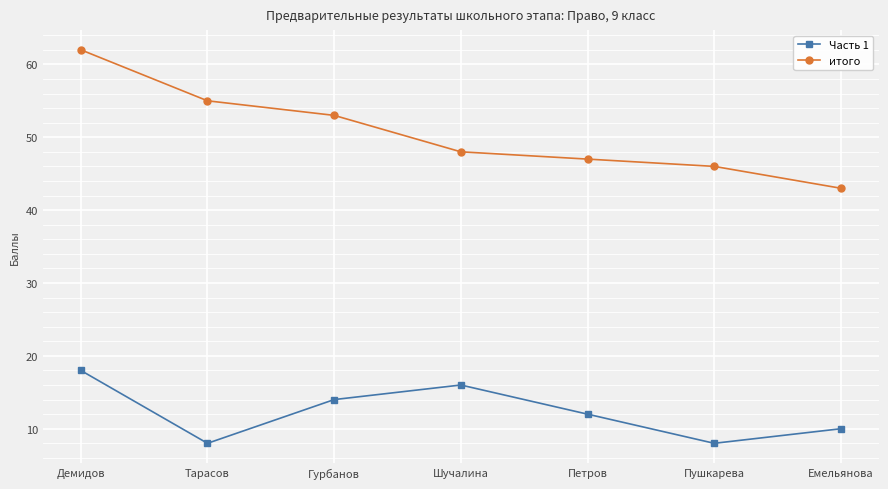

Which series has the largest range (max minus min)?

итого